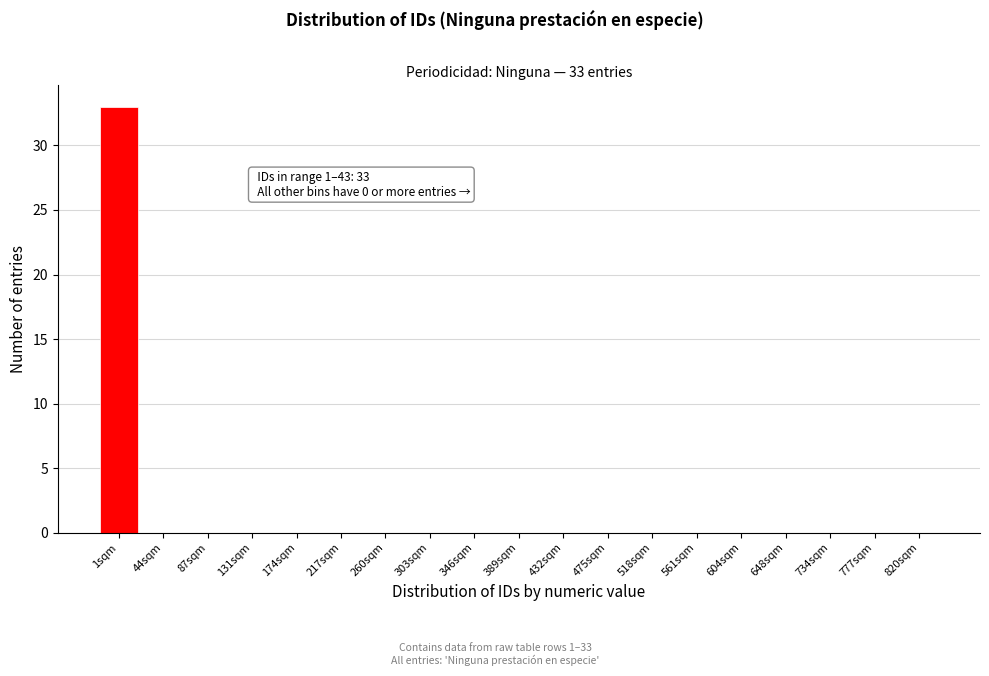

Reading left to right, what are all the values shown in this chart?

1sqm=33	44sqm=0	87sqm=0	131sqm=0	174sqm=0	217sqm=0	260sqm=0	303sqm=0	346sqm=0	389sqm=0	432sqm=0	475sqm=0	518sqm=0	561sqm=0	604sqm=0	648sqm=0	734sqm=0	777sqm=0	820sqm=0